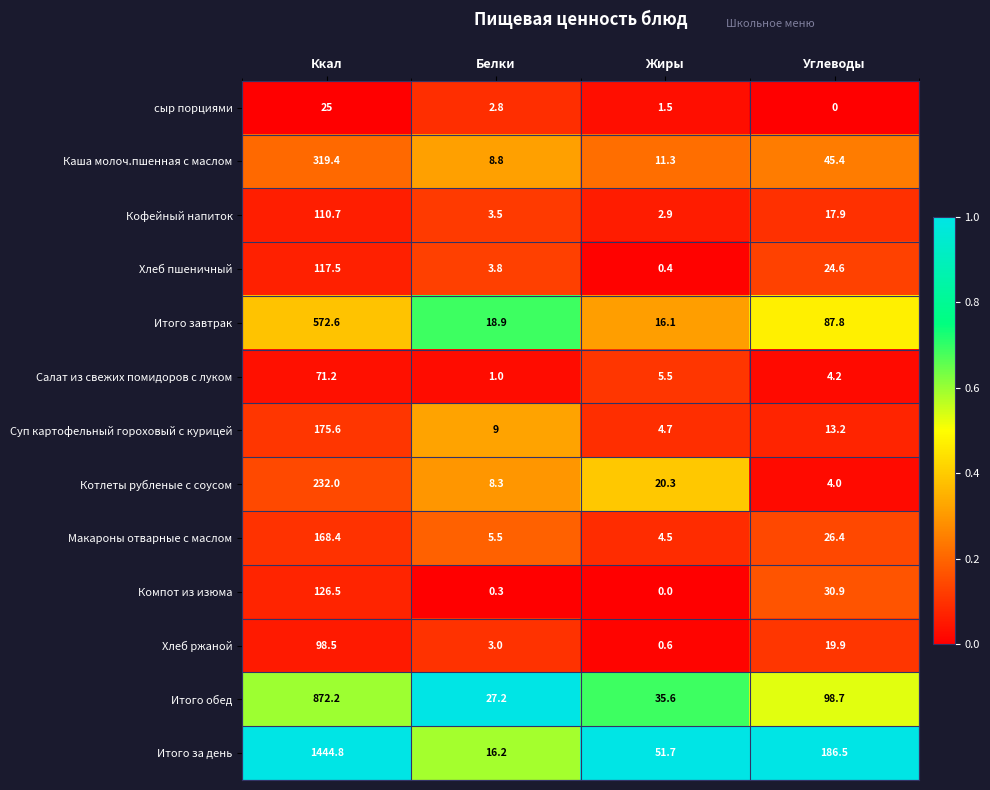

Read the сыр порциями value at Жиры.

1.5